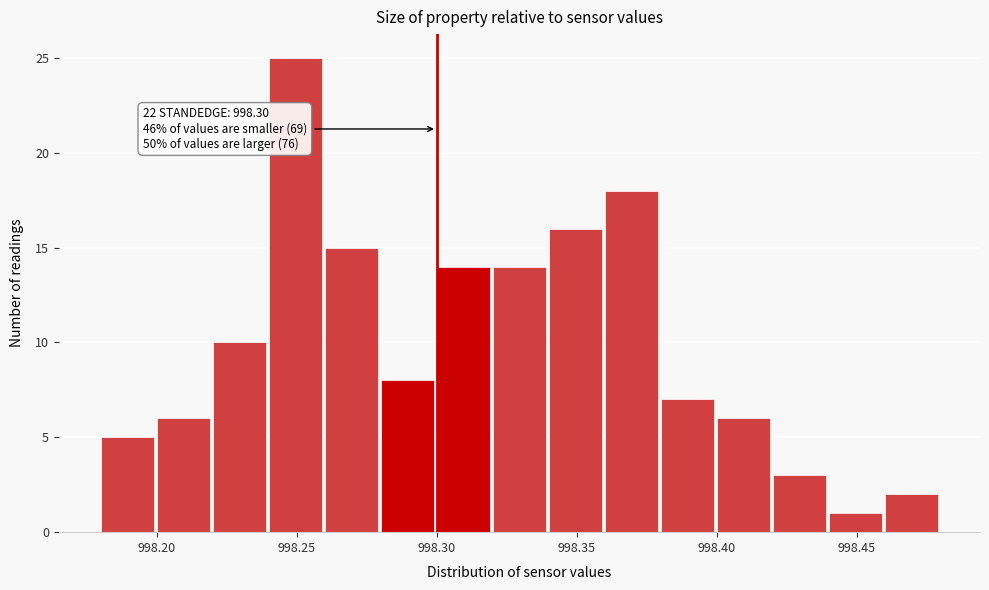

Which range on the x-axis has the tallest bar?

998.24 to 998.26